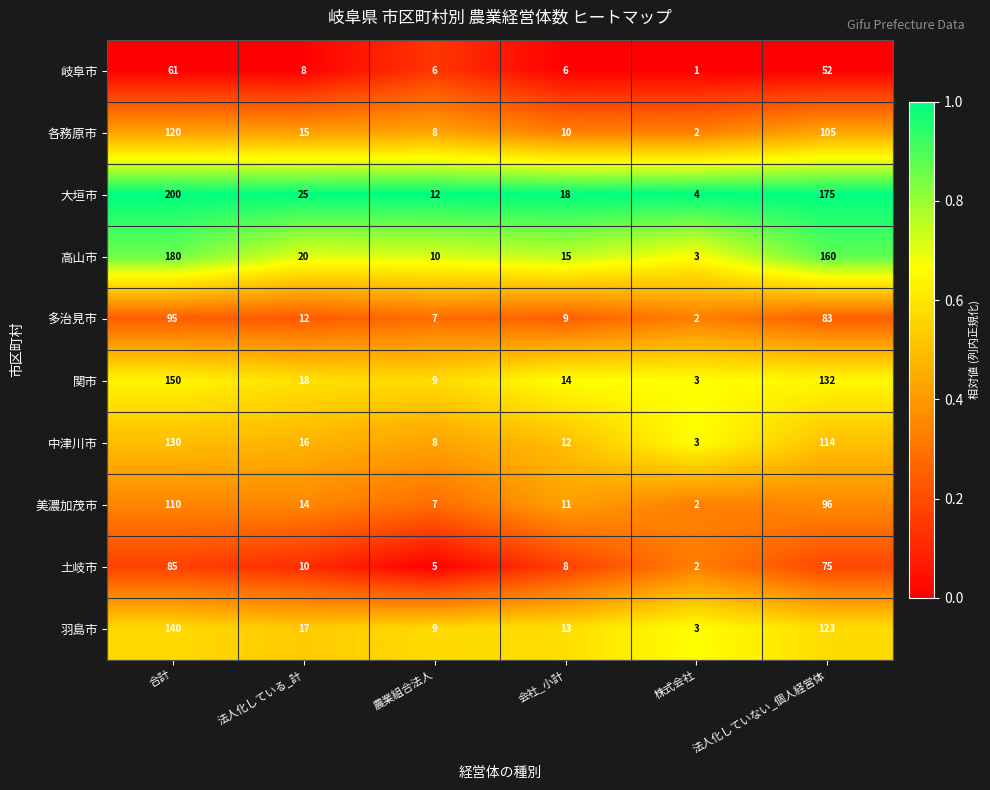

Which category has the lowest value in the 多治見市 series?

株式会社